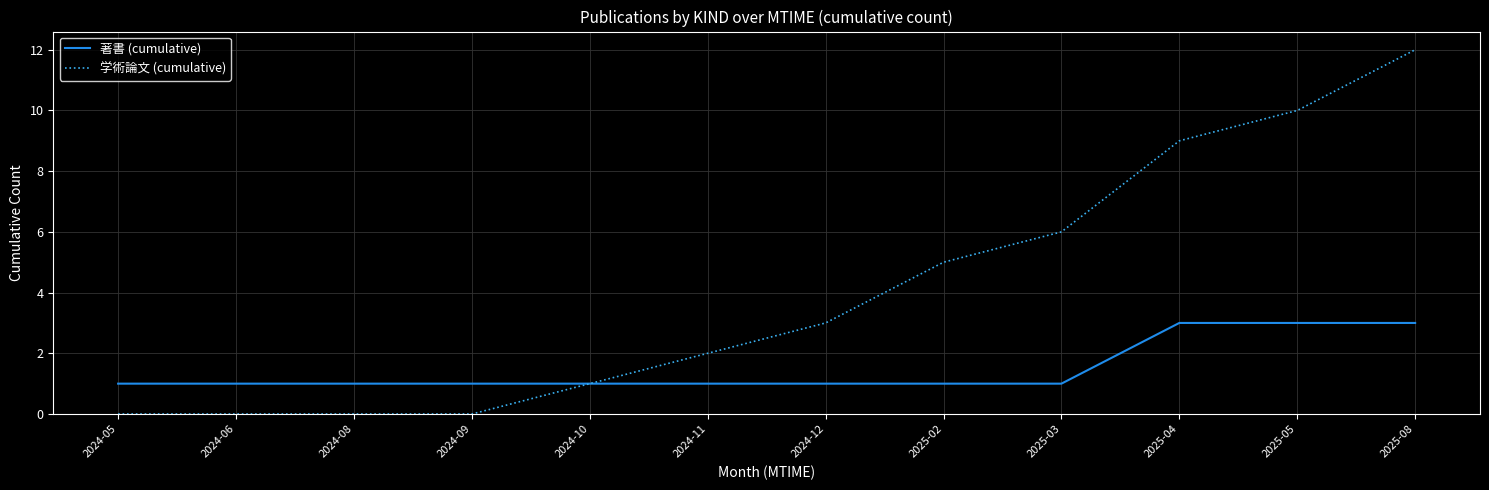

The 学術論文 (cumulative) series shows 0 at 2024-08. True or false?

True